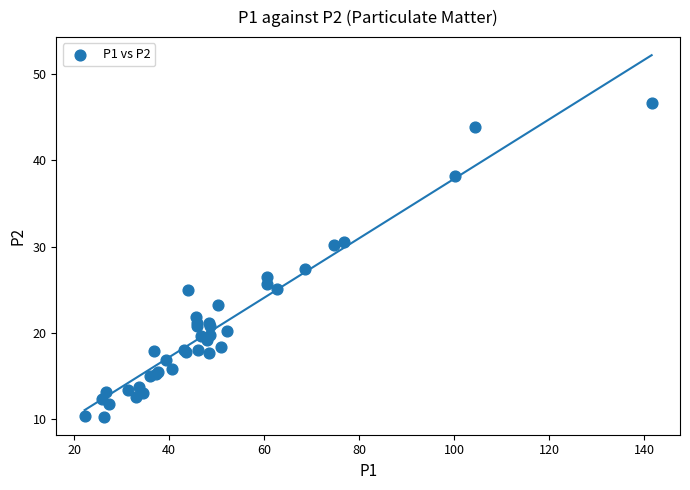

What Y value in the scatter plot is closest to 28?

27.4